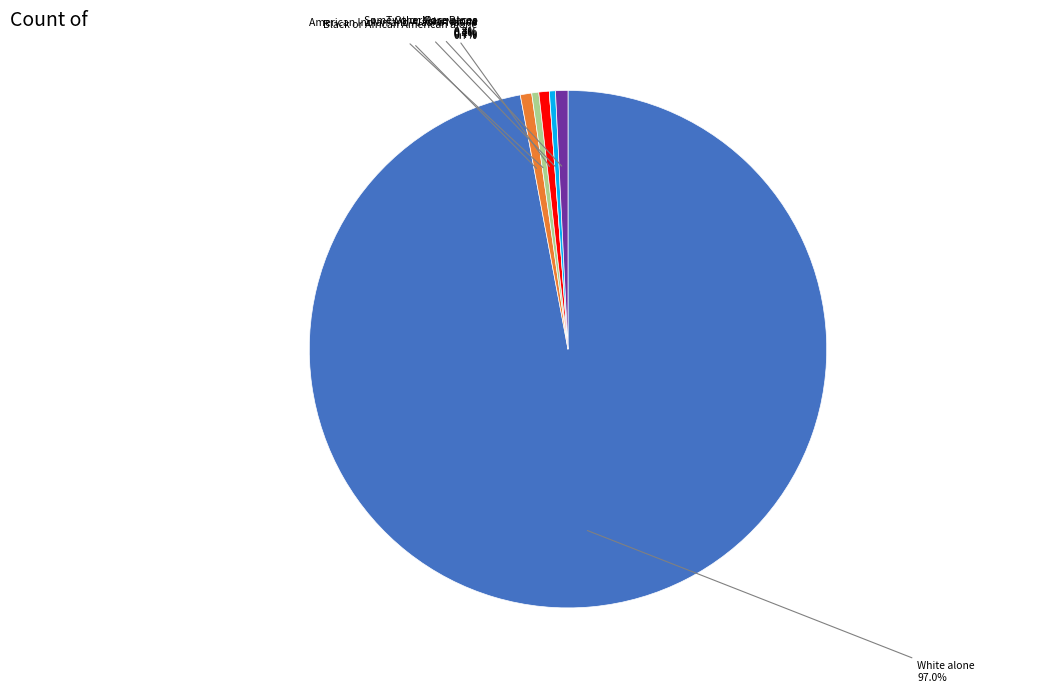

Is there any slice that represents more than half of the pie?

Yes